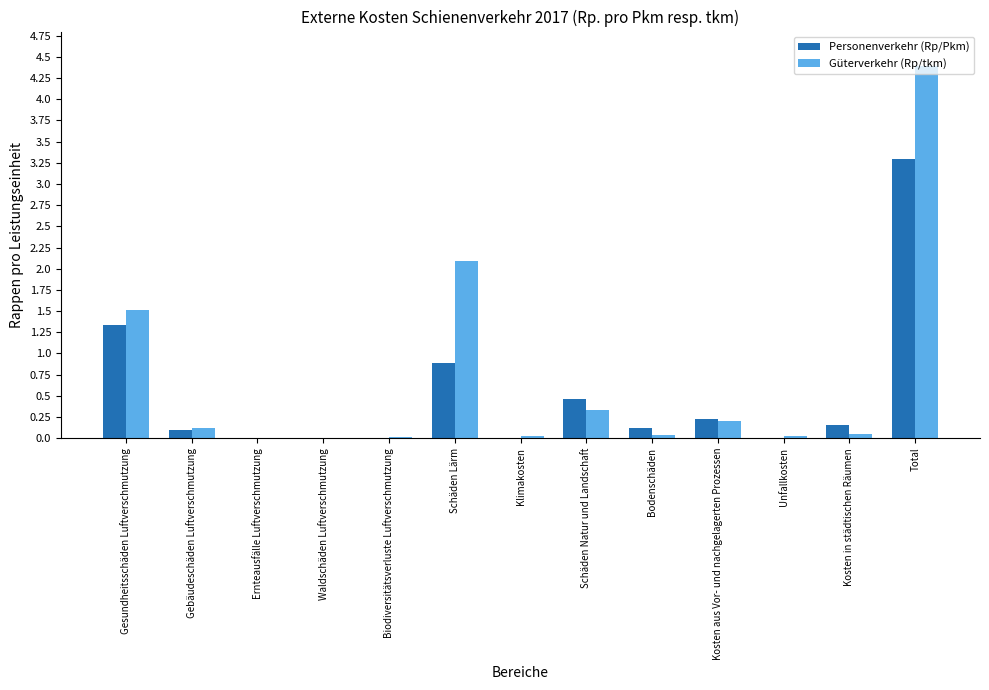

The value of Personenverkehr (Rp/Pkm) at Waldschäden Luftverschmutzung is 0.0. True or false?

True